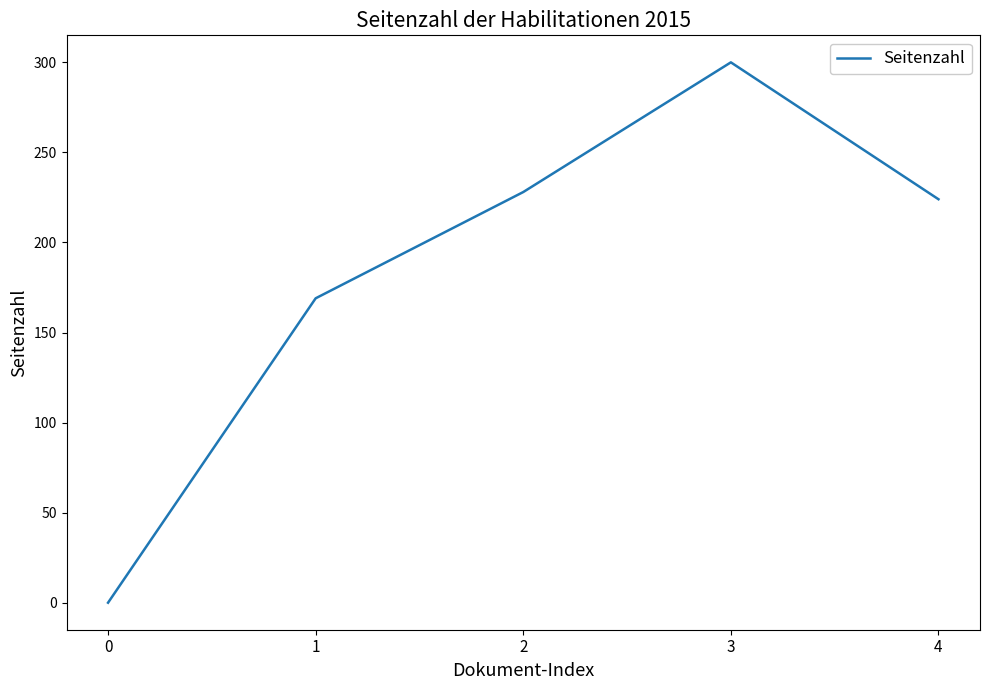

What is the sum of all values?

921